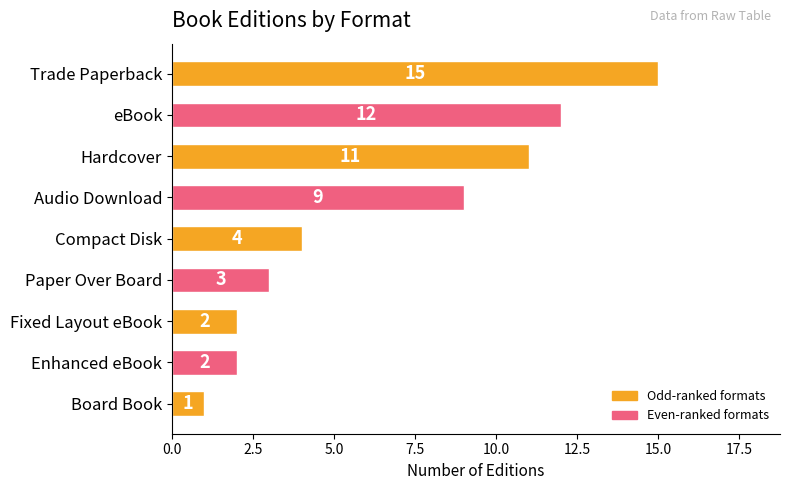

What position from the top is Trade Paperback?

1